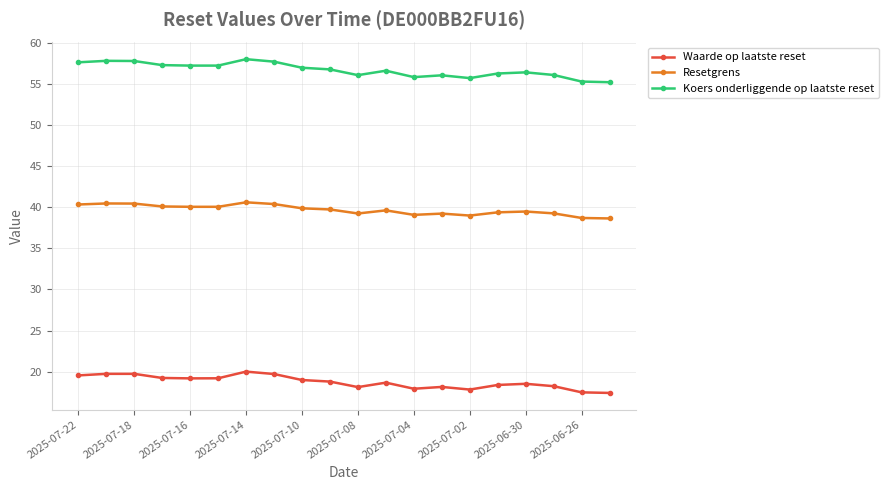

True or false: Koers onderliggende op laatste reset and Waarde op laatste reset intersect in this chart.

False